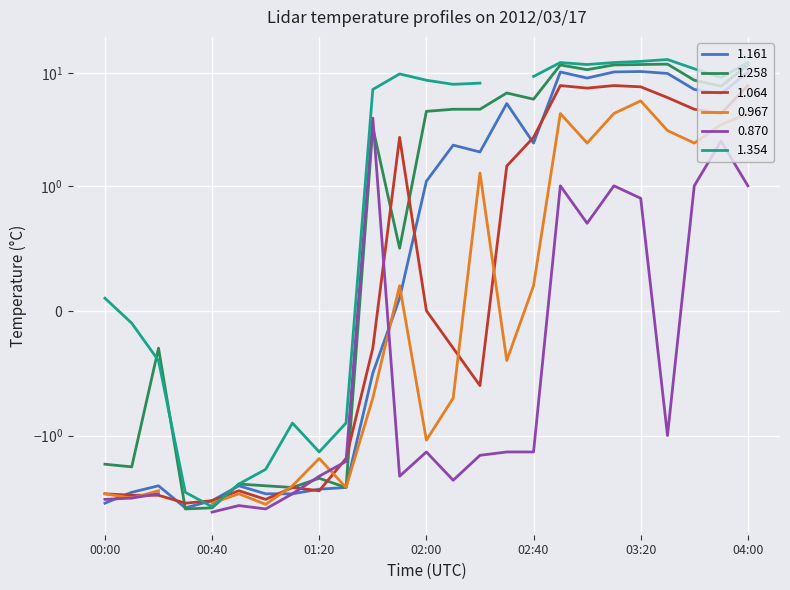

What is the label of the 6th point from the left?

00:50